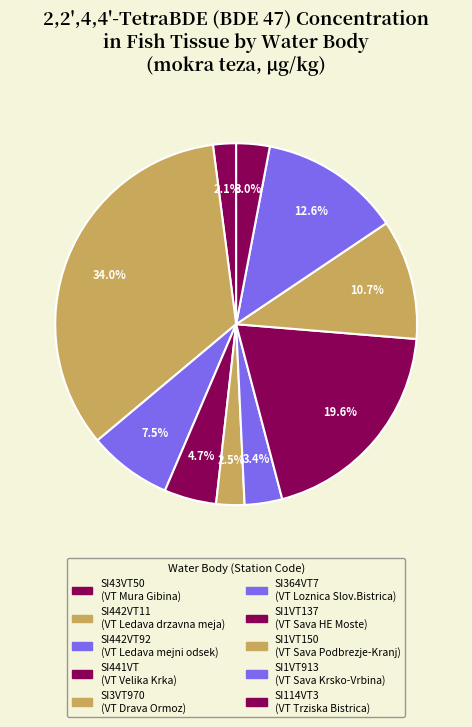

How many slices are in this pie chart?

10